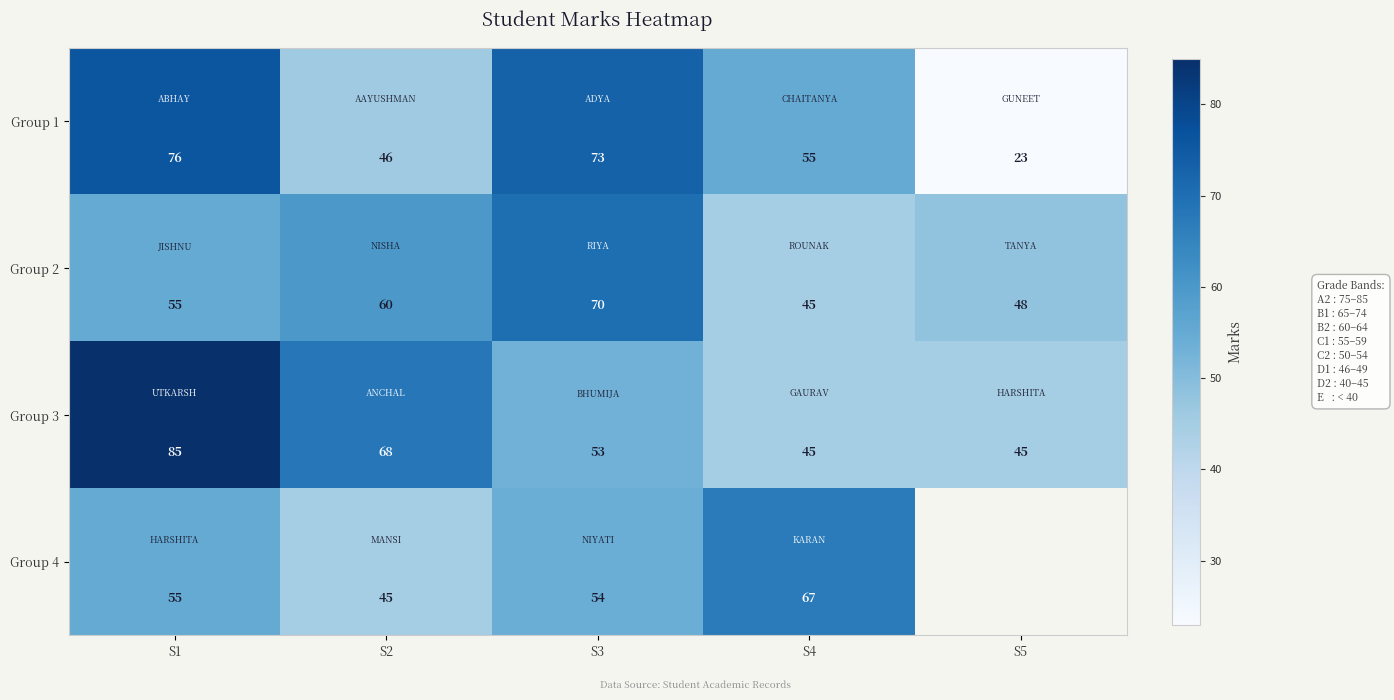

At which label is Group 1 closest to 49?

S2